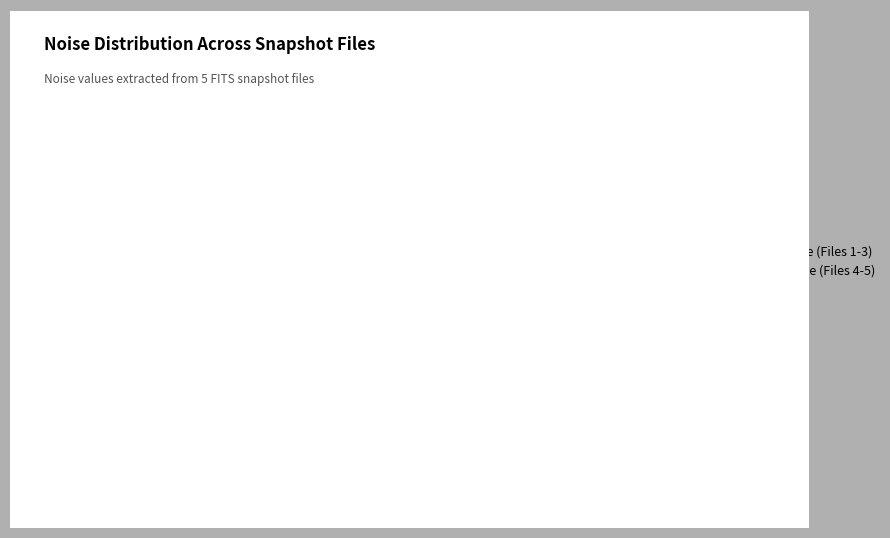

Count the number of slices in the pie.

5